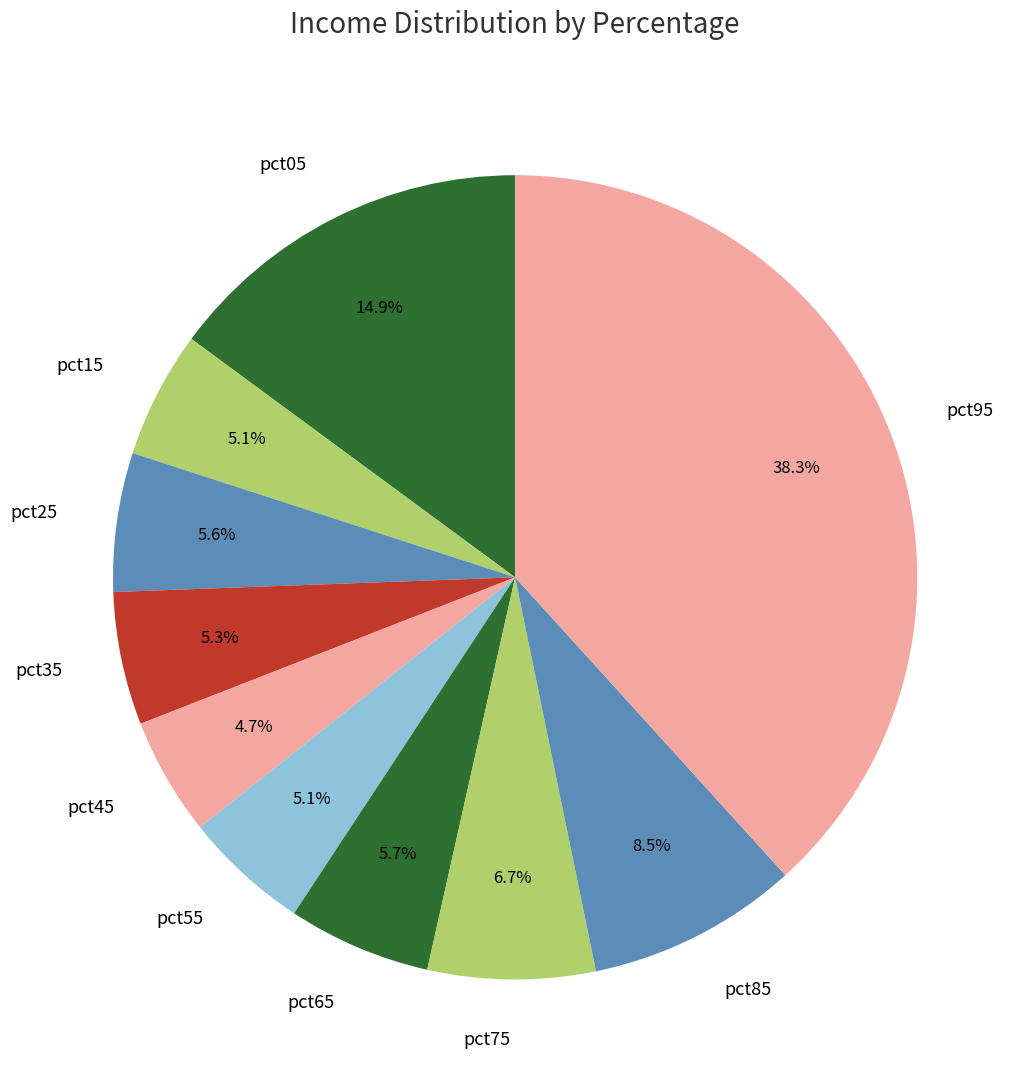

Is it true that pct95 is 44% of the pie?

False